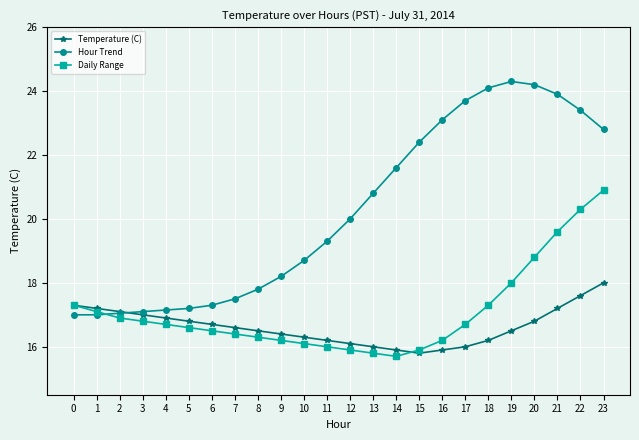

Is it true that Daily Range equals 25.7 at 6?

False